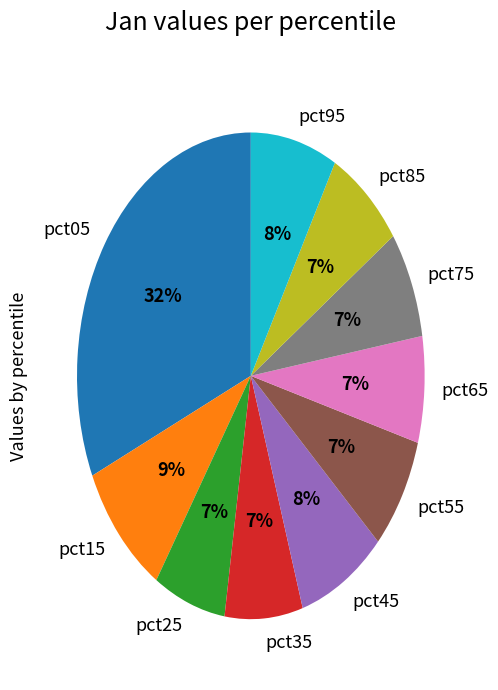

Between pct55 and pct05, which is larger?

pct05